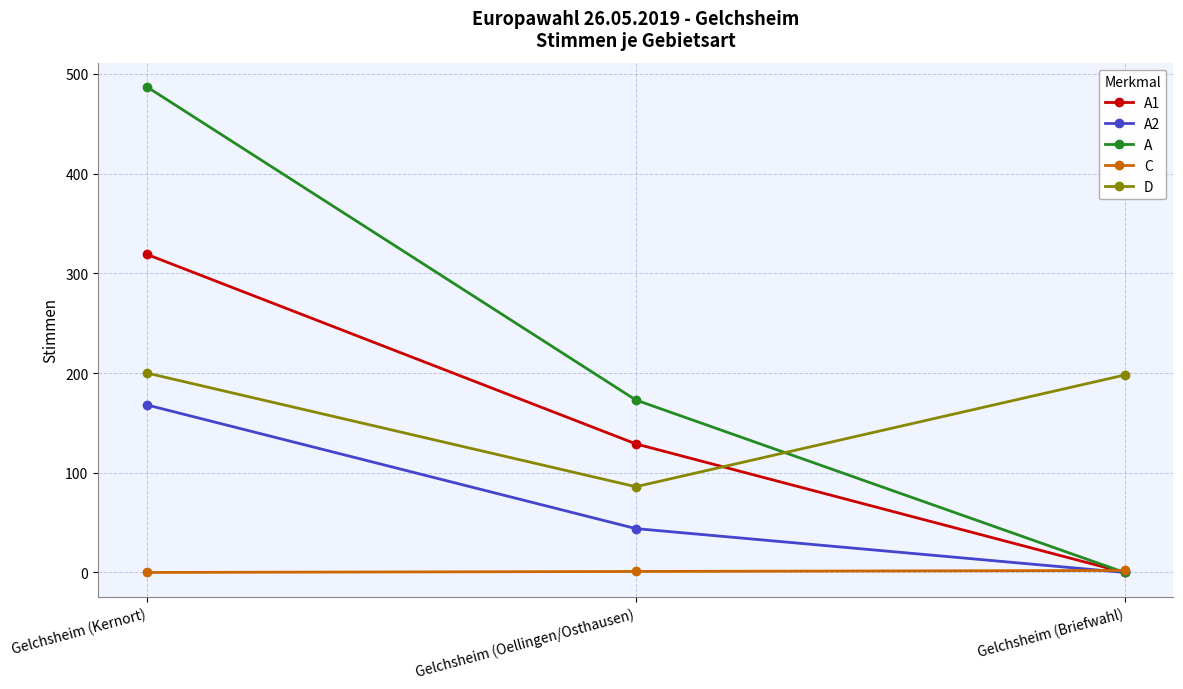

At Gelchsheim (Kernort), list the series in order from smallest to largest.

C, A2, D, A1, A